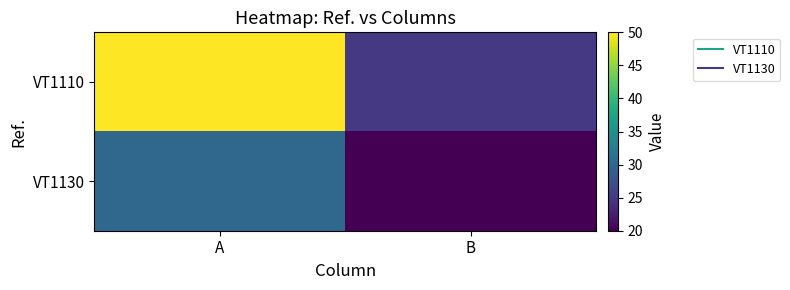

Which label corresponds to the largest value in the chart?

A